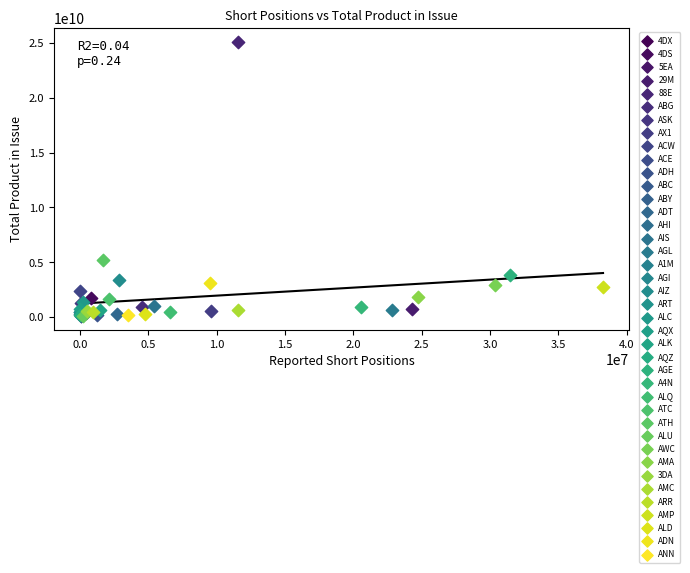

What are all the series names shown in the legend?

4DX, 4DS, 5EA, 29M, 88E, ABG, ASK, AX1, ACW, ACE, ADH, ABC, ABY, ADT, AHI, AIS, AGL, A1M, AGI, AIZ, ART, ALC, AQX, ALK, AQZ, AGE, A4N, ALQ, ATC, ATH, ALU, AWC, AMA, 3DA, AMC, ARR, AMP, ALD, ADN, ANN